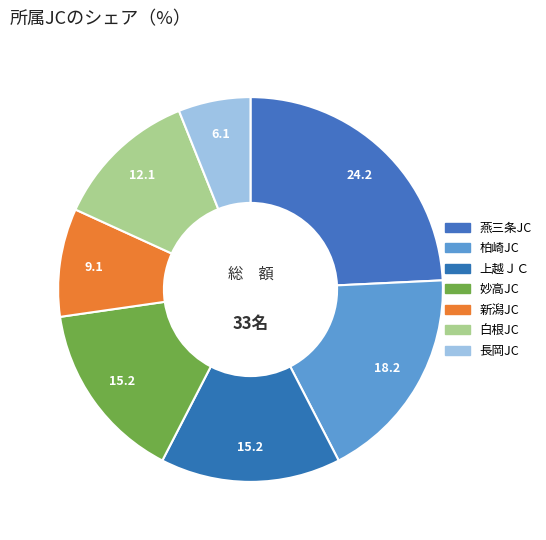

Which slice is the smallest?

長岡JC